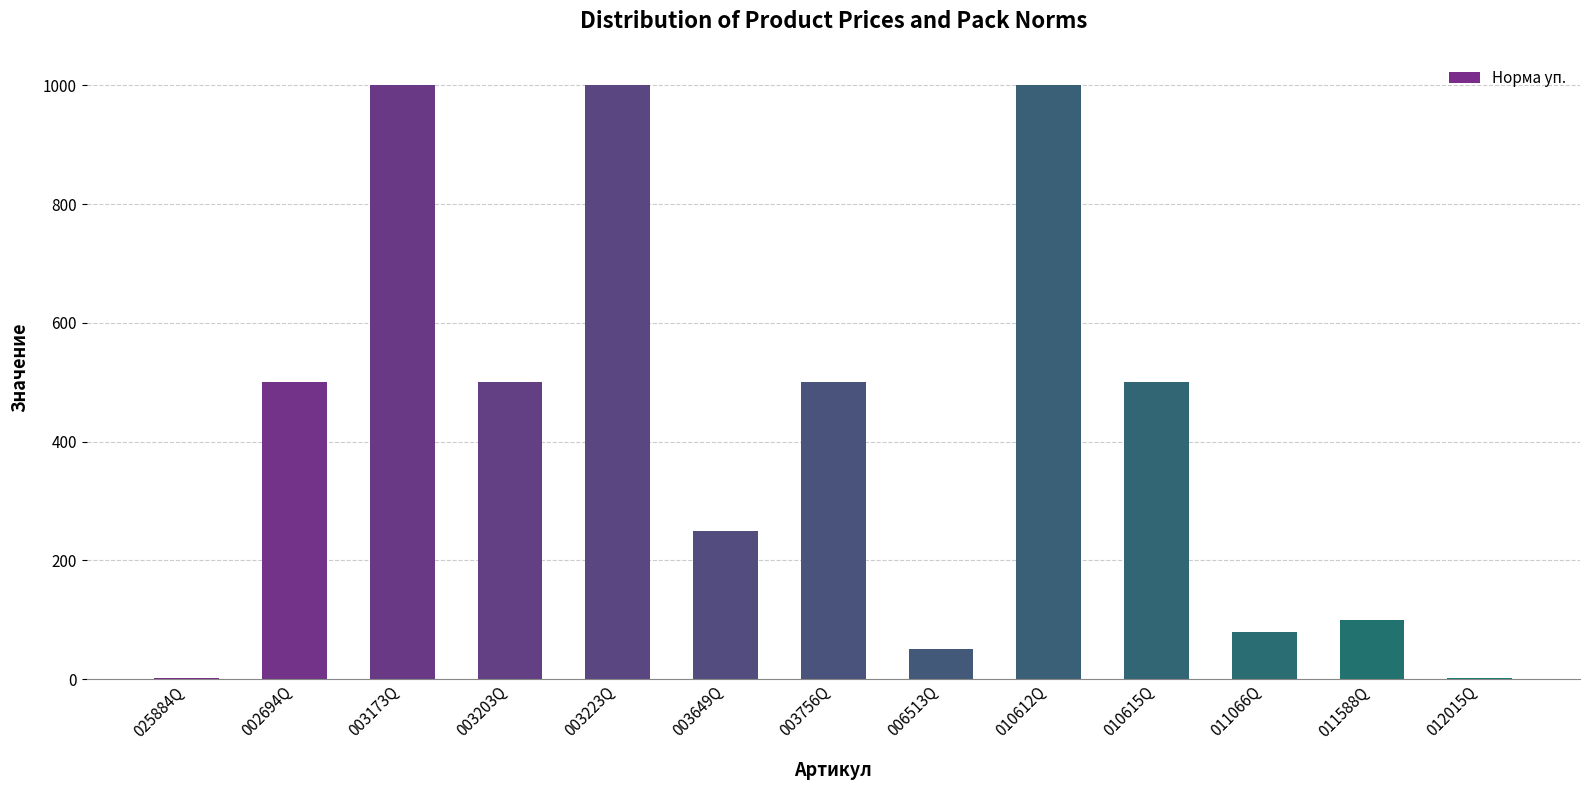

Are the bars grouped side by side (vs. stacked)?

No